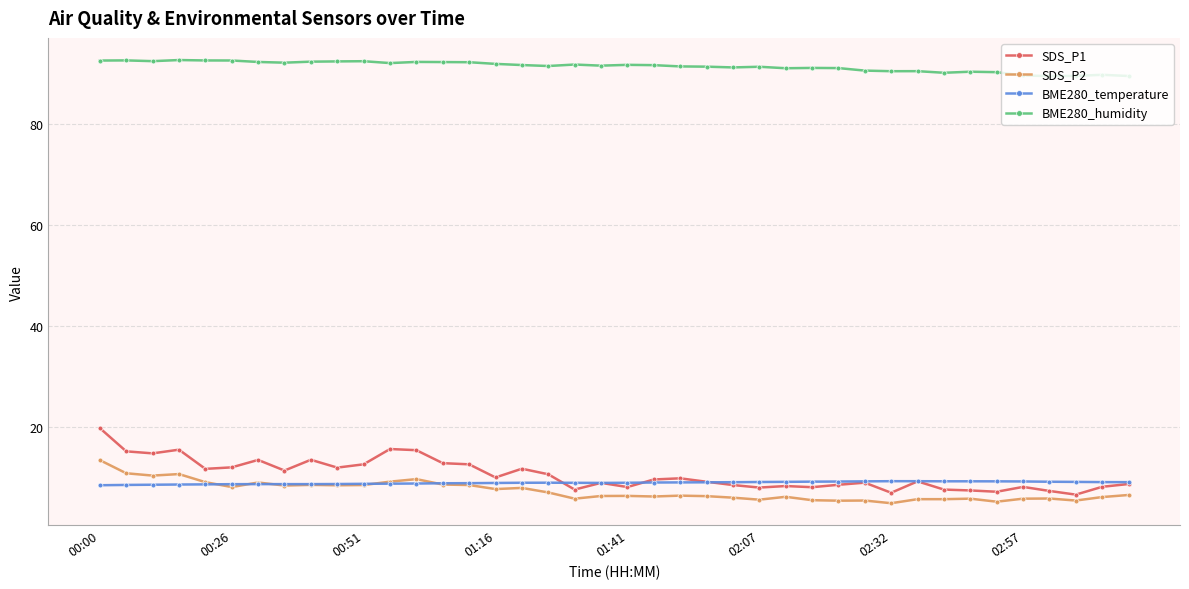

True or false: BME280_humidity and SDS_P1 intersect in this chart.

False